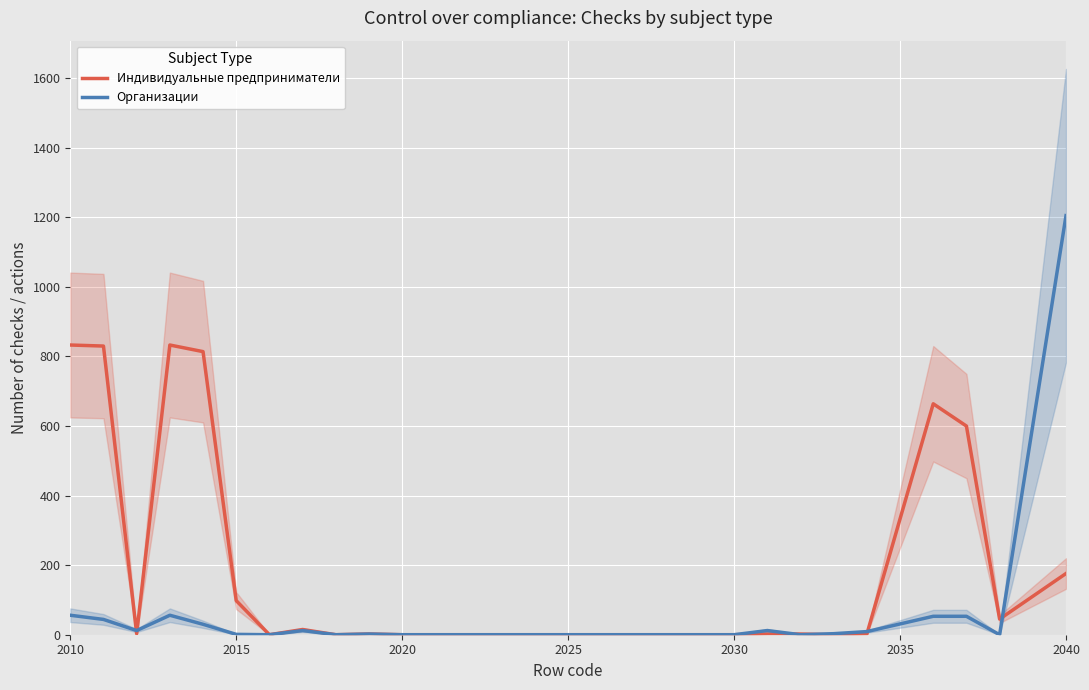

What is the highest value of the Организации series?

1205